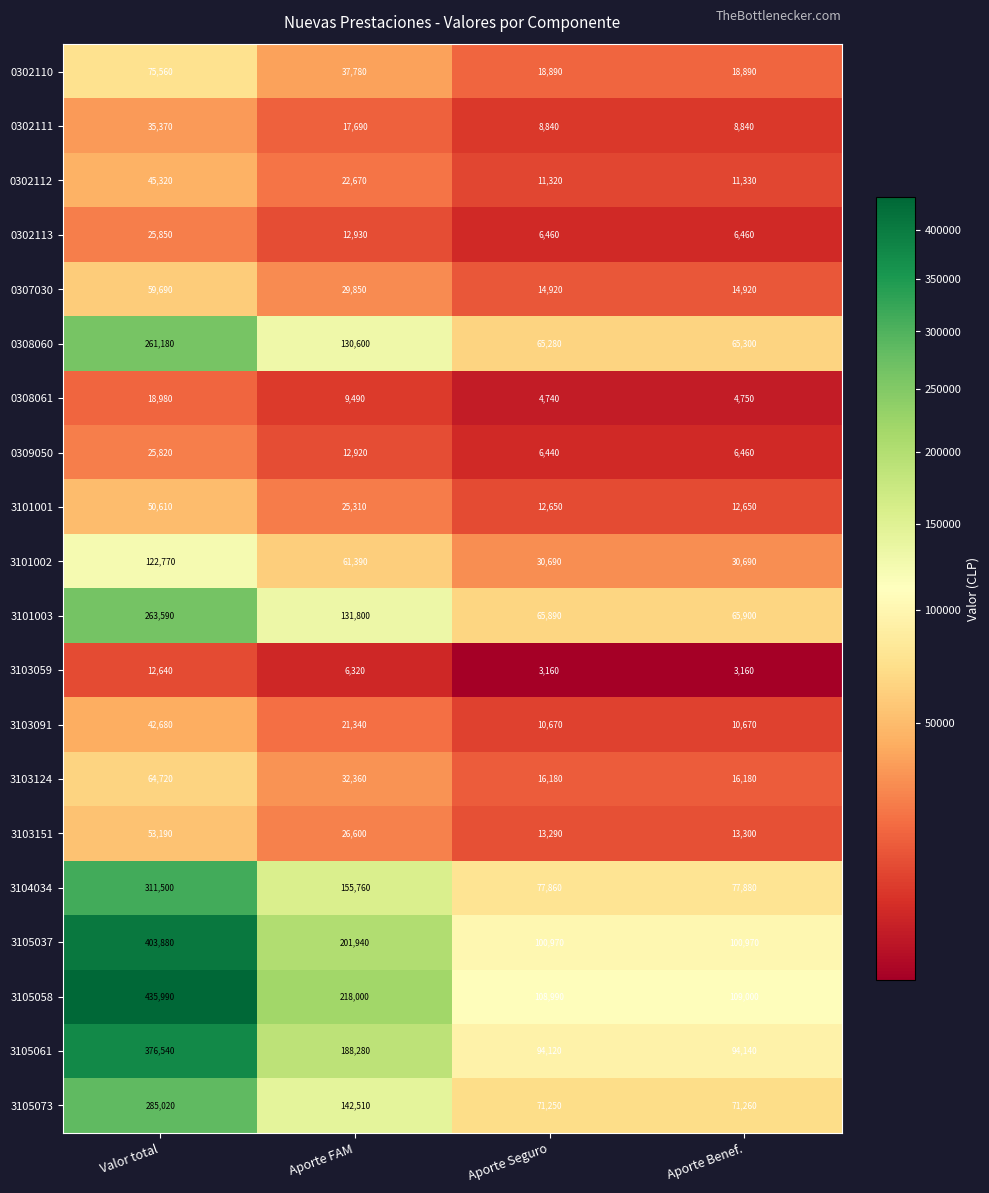

What is the sum of the 3101001 values at Aporte Benef. and Aporte Seguro?

25300